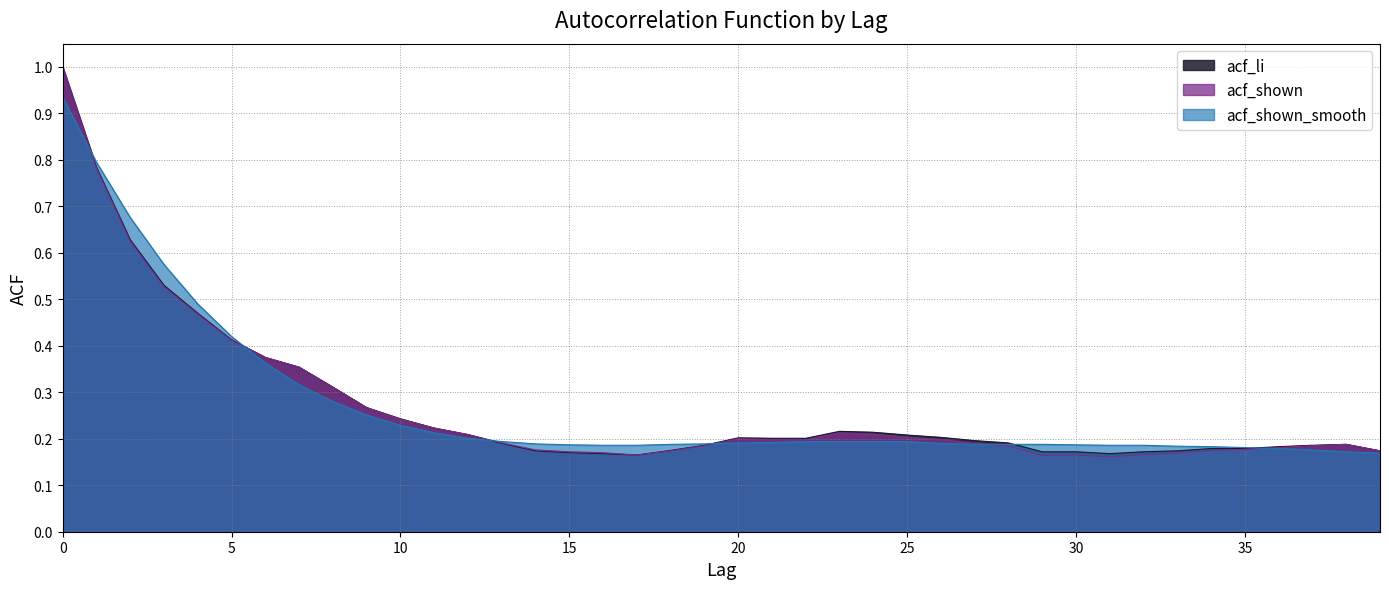

What is the value of the acf_shown_smooth point at the 16th from the left?

0.2